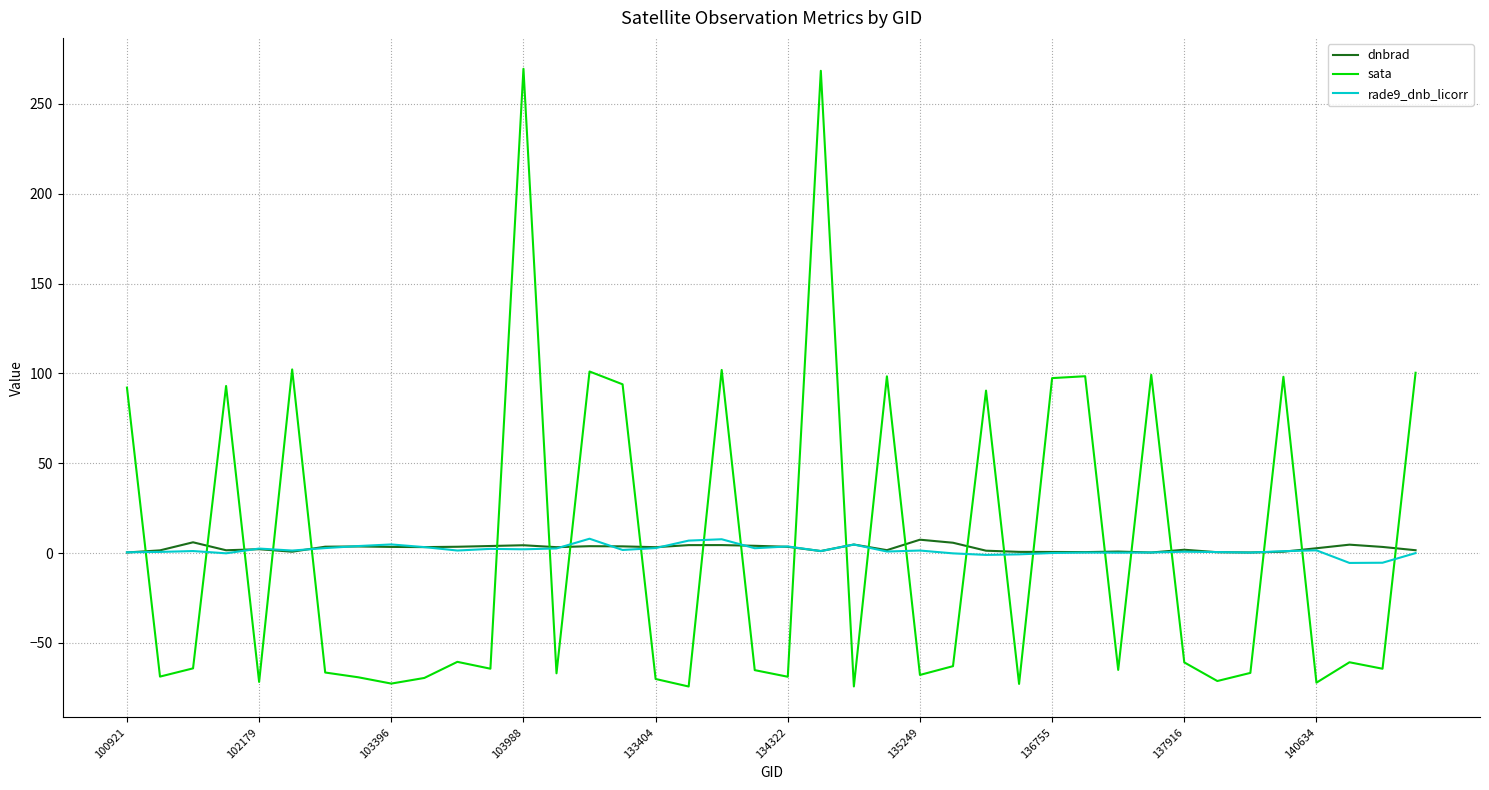

True or false: sata and dnbrad cross at least once.

True